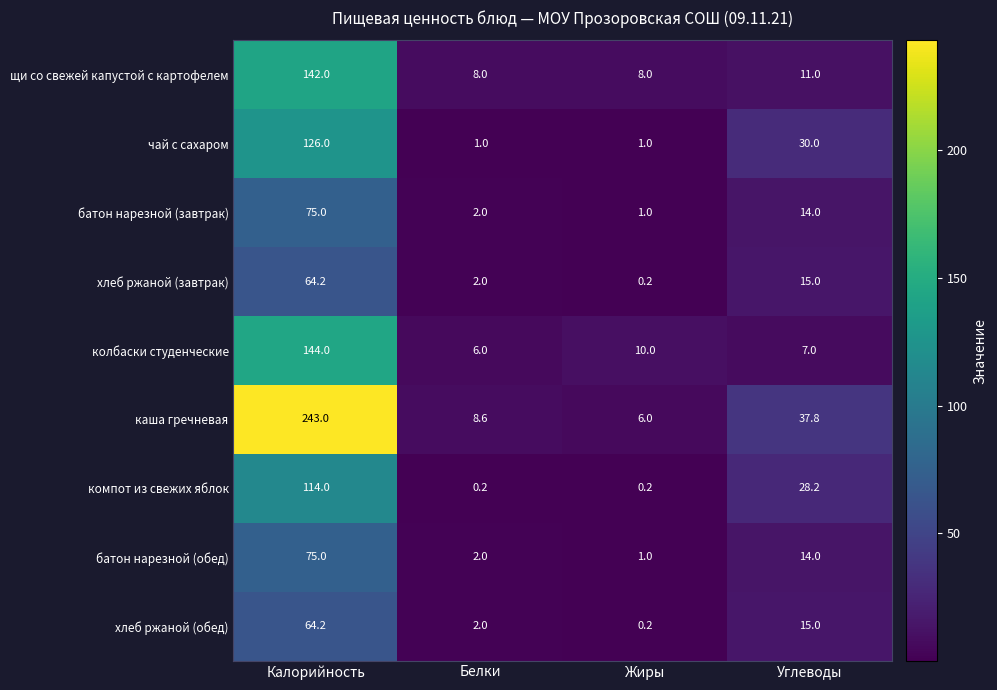

Where is хлеб ржаной (завтрак) nearest to the value 32?

Углеводы